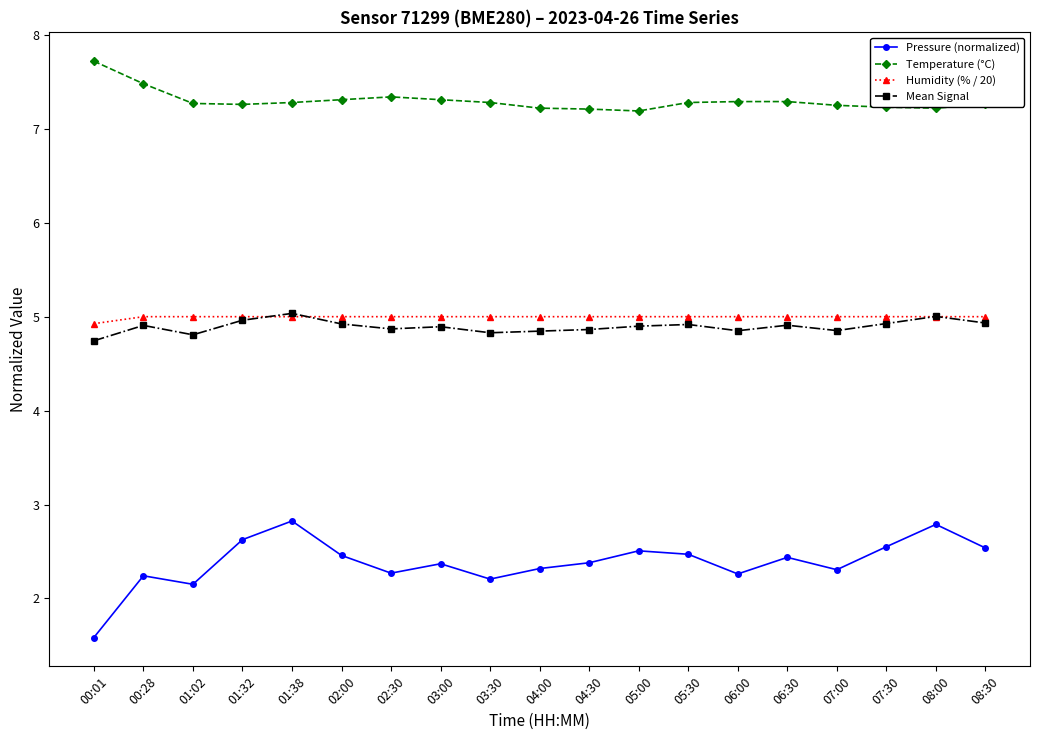

How many lines are shown in the chart?

4